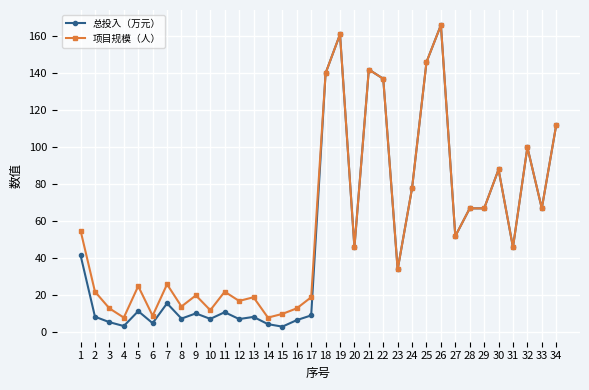

At which category does 项目规模（人） reach its first local peak?

5